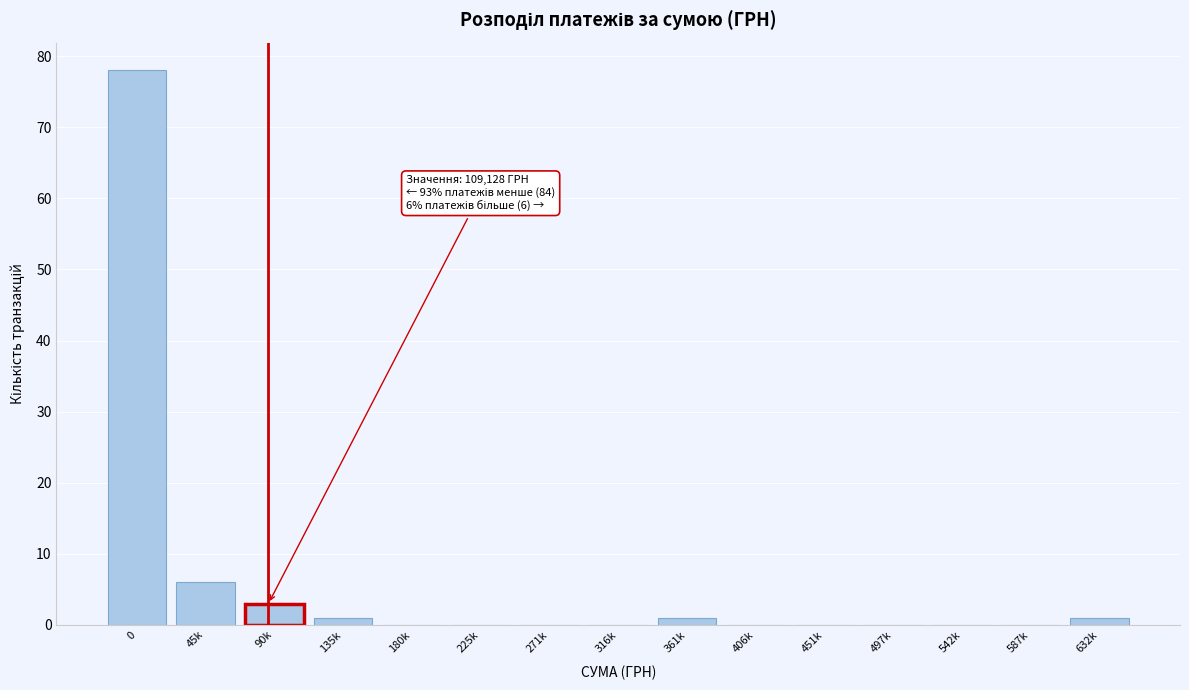

Reading right to left, list all the values displayed in this chart.

632k=1	587k=0	542k=0	497k=0	451k=0	406k=0	361k=1	316k=0	271k=0	225k=0	180k=0	135k=1	90k=3	45k=6	0=78